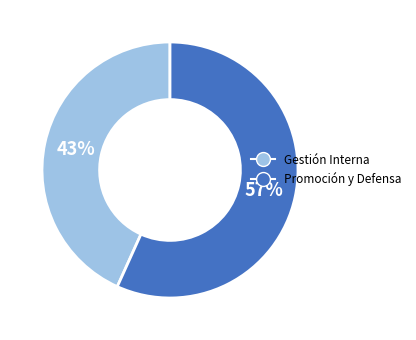

To the nearest percent, what is the average slice percentage?

50%